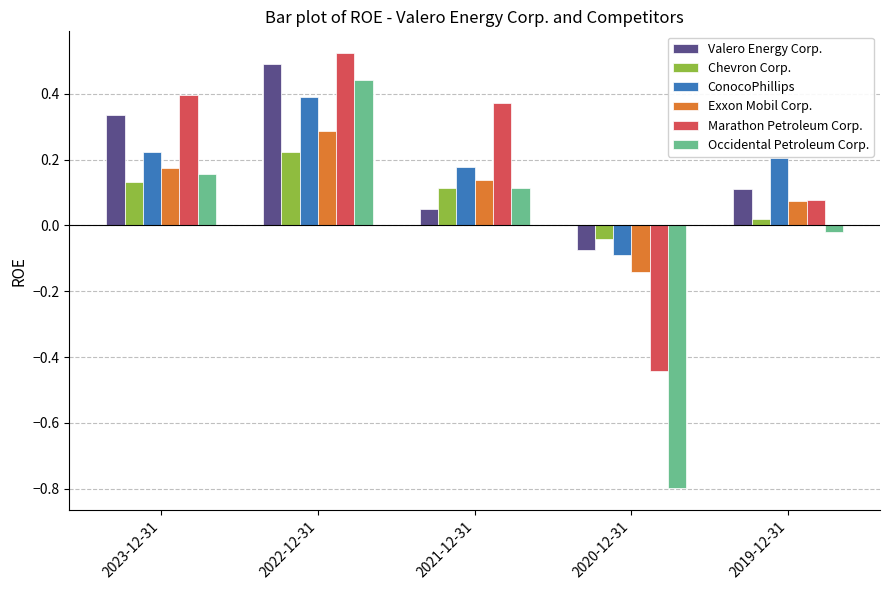

Rank the categories by Occidental Petroleum Corp. value from highest to lowest.

2022-12-31, 2023-12-31, 2021-12-31, 2019-12-31, 2020-12-31